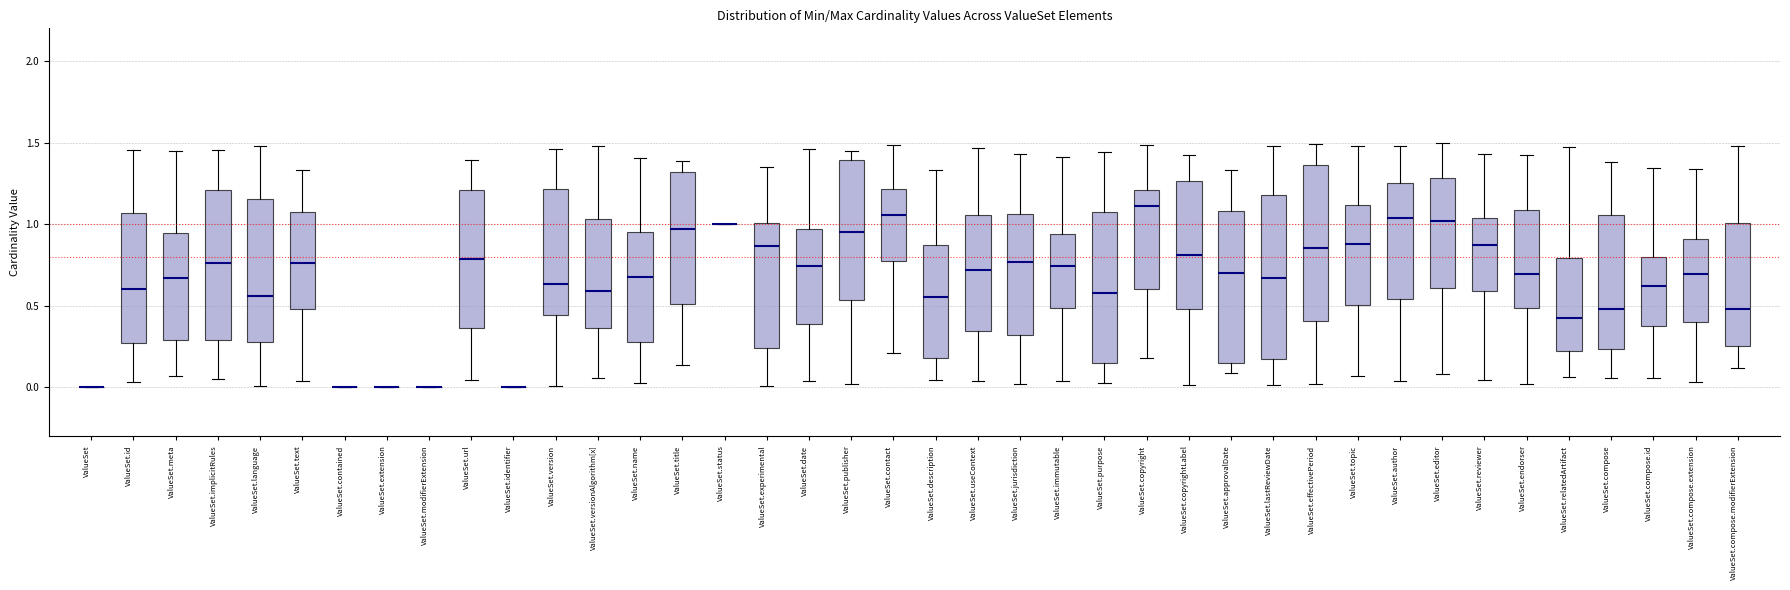

Reading left to right, read every box against the y-axis: the position of its median line, the range the box covers, and the ends of its whiskers. The values are not printed on the chart, so give them approximately, as read against the axis.

ValueSet: box collapsed to a line at 0.00, whiskers 0.00 to 0.00
ValueSet.id: median 0.60, box 0.25 to 1.05, whiskers 0.05 to 1.45
ValueSet.meta: median 0.65, box 0.30 to 0.95, whiskers 0.05 to 1.45
ValueSet.implicitRules: median 0.75, box 0.30 to 1.20, whiskers 0.05 to 1.45
ValueSet.language: median 0.55, box 0.30 to 1.15, whiskers 0.00 to 1.50
ValueSet.text: median 0.75, box 0.50 to 1.10, whiskers 0.05 to 1.35
ValueSet.contained: box collapsed to a line at 0.00, whiskers 0.00 to 0.00
ValueSet.extension: box collapsed to a line at 0.00, whiskers 0.00 to 0.00
ValueSet.modifierExtension: box collapsed to a line at 0.00, whiskers 0.00 to 0.00
ValueSet.url: median 0.80, box 0.35 to 1.20, whiskers 0.05 to 1.40
ValueSet.identifier: box collapsed to a line at 0.00, whiskers 0.00 to 0.00
ValueSet.version: median 0.65, box 0.45 to 1.20, whiskers 0.00 to 1.45
ValueSet.versionAlgorithm[x]: median 0.60, box 0.35 to 1.05, whiskers 0.05 to 1.50
ValueSet.name: median 0.65, box 0.30 to 0.95, whiskers 0.00 to 1.40
ValueSet.title: median 0.95, box 0.50 to 1.30, whiskers 0.15 to 1.40
ValueSet.status: box collapsed to a line at 1.00, whiskers 1.00 to 1.00
ValueSet.experimental: median 0.85, box 0.25 to 1.00, whiskers 0.00 to 1.35
ValueSet.date: median 0.75, box 0.40 to 0.95, whiskers 0.05 to 1.45
ValueSet.publisher: median 0.95, box 0.55 to 1.40, whiskers 0.00 to 1.45
ValueSet.contact: median 1.05, box 0.75 to 1.20, whiskers 0.20 to 1.50
ValueSet.description: median 0.55, box 0.20 to 0.85, whiskers 0.05 to 1.35
ValueSet.useContext: median 0.70, box 0.35 to 1.05, whiskers 0.05 to 1.45
ValueSet.jurisdiction: median 0.75, box 0.30 to 1.05, whiskers 0.00 to 1.45
ValueSet.immutable: median 0.75, box 0.50 to 0.95, whiskers 0.05 to 1.40
ValueSet.purpose: median 0.60, box 0.15 to 1.05, whiskers 0.05 to 1.45
ValueSet.copyright: median 1.10, box 0.60 to 1.20, whiskers 0.20 to 1.50
ValueSet.copyrightLabel: median 0.80, box 0.50 to 1.25, whiskers 0.00 to 1.45
ValueSet.approvalDate: median 0.70, box 0.15 to 1.10, whiskers 0.10 to 1.35
ValueSet.lastReviewDate: median 0.65, box 0.20 to 1.20, whiskers 0.00 to 1.50
ValueSet.effectivePeriod: median 0.85, box 0.40 to 1.35, whiskers 0.00 to 1.50
ValueSet.topic: median 0.90, box 0.50 to 1.10, whiskers 0.05 to 1.50
ValueSet.author: median 1.05, box 0.55 to 1.25, whiskers 0.05 to 1.50
ValueSet.editor: median 1.00, box 0.60 to 1.30, whiskers 0.10 to 1.50
ValueSet.reviewer: median 0.90, box 0.60 to 1.05, whiskers 0.05 to 1.45
ValueSet.endorser: median 0.70, box 0.50 to 1.10, whiskers 0.00 to 1.40
ValueSet.relatedArtifact: median 0.45, box 0.20 to 0.80, whiskers 0.05 to 1.45
ValueSet.compose: median 0.50, box 0.25 to 1.05, whiskers 0.05 to 1.40
ValueSet.compose.id: median 0.60, box 0.35 to 0.80, whiskers 0.05 to 1.35
ValueSet.compose.extension: median 0.70, box 0.40 to 0.90, whiskers 0.05 to 1.35
ValueSet.compose.modifierExtension: median 0.50, box 0.25 to 1.00, whiskers 0.10 to 1.50